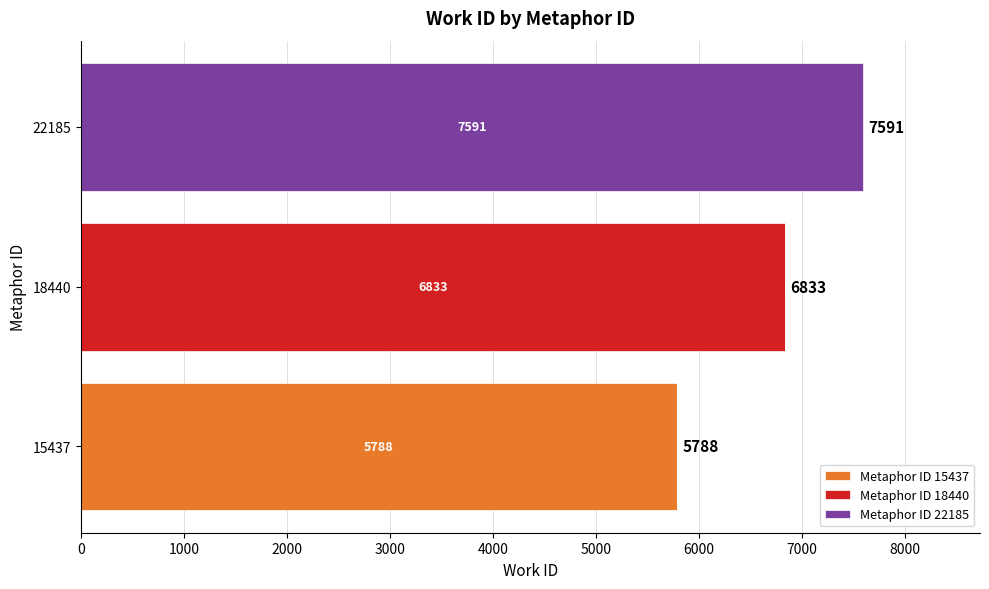

At which category is the sum across all series the highest?

22185